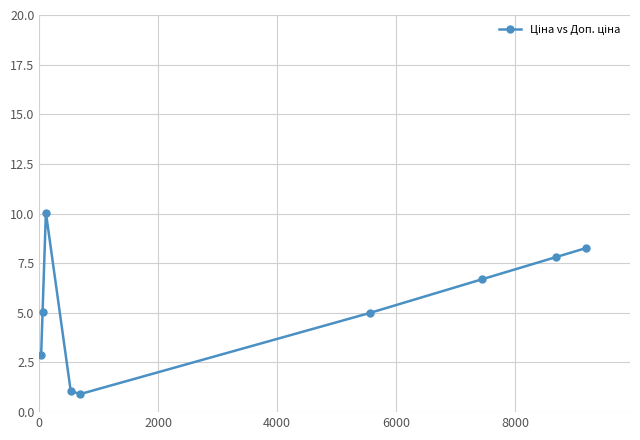

How many interior local peaks (higher than both neighbors) does the data have?

1